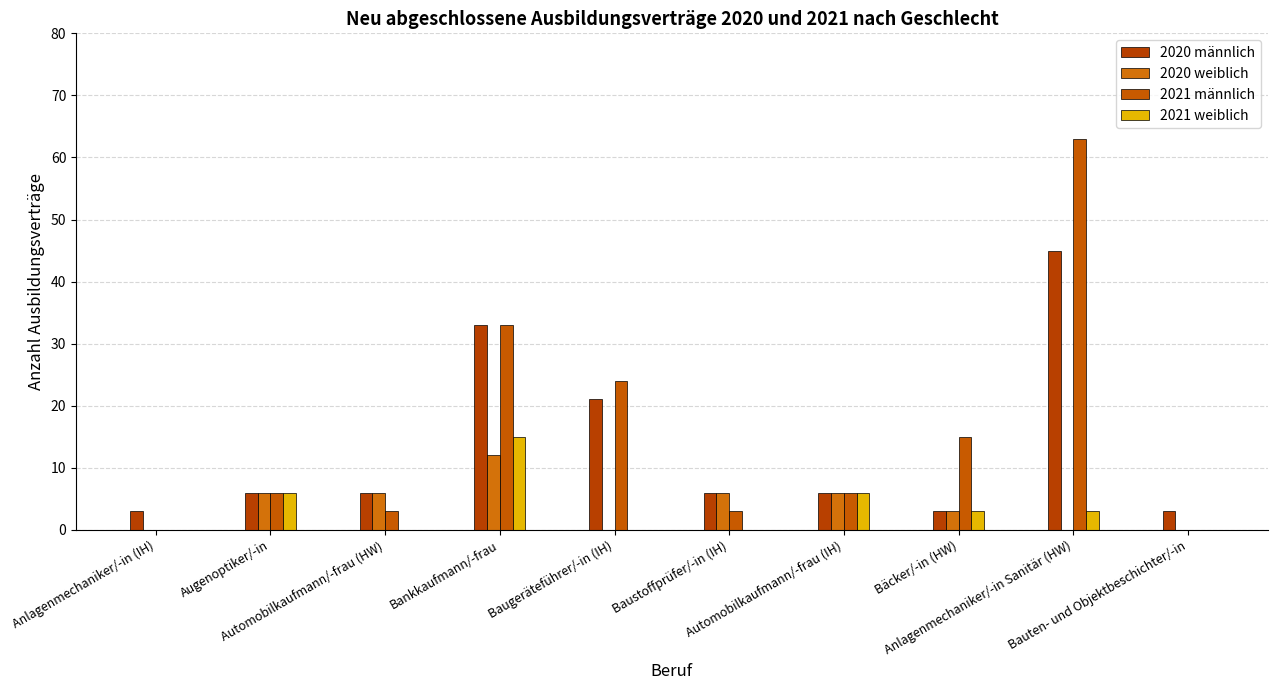

What is the sum of the 2021 männlich values at Baustoffprüfer/-in (IH) and Bauten- und Objektbeschichter/-in?

3